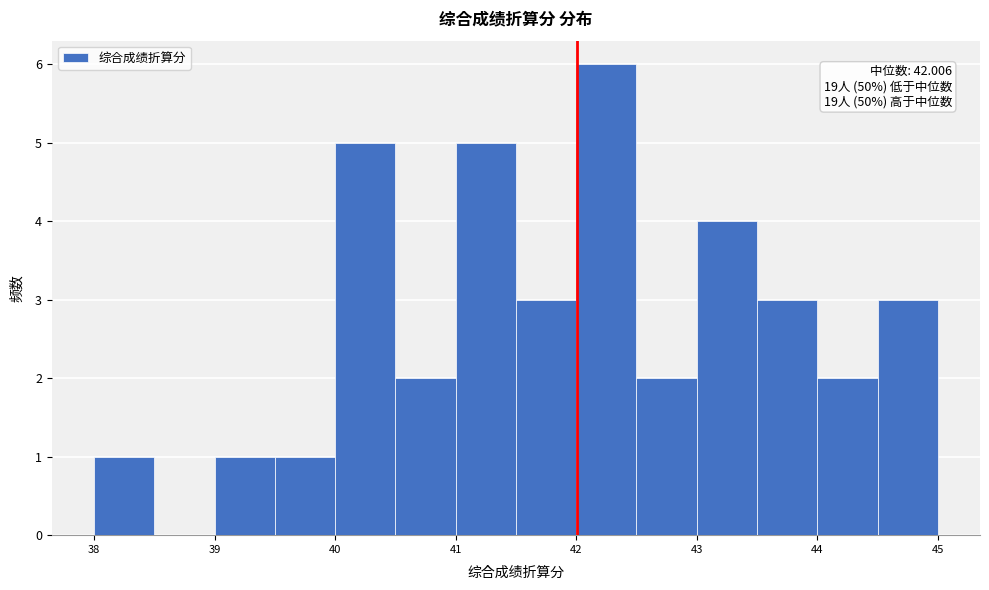

Which range on the x-axis has the tallest bar?

42.0 to 42.5